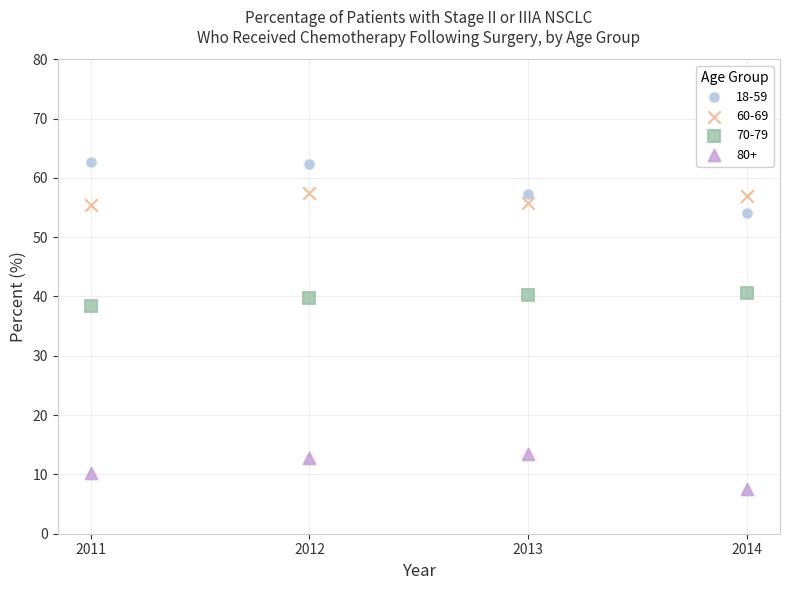

Which series has the largest Y range (max minus min)?

18-59